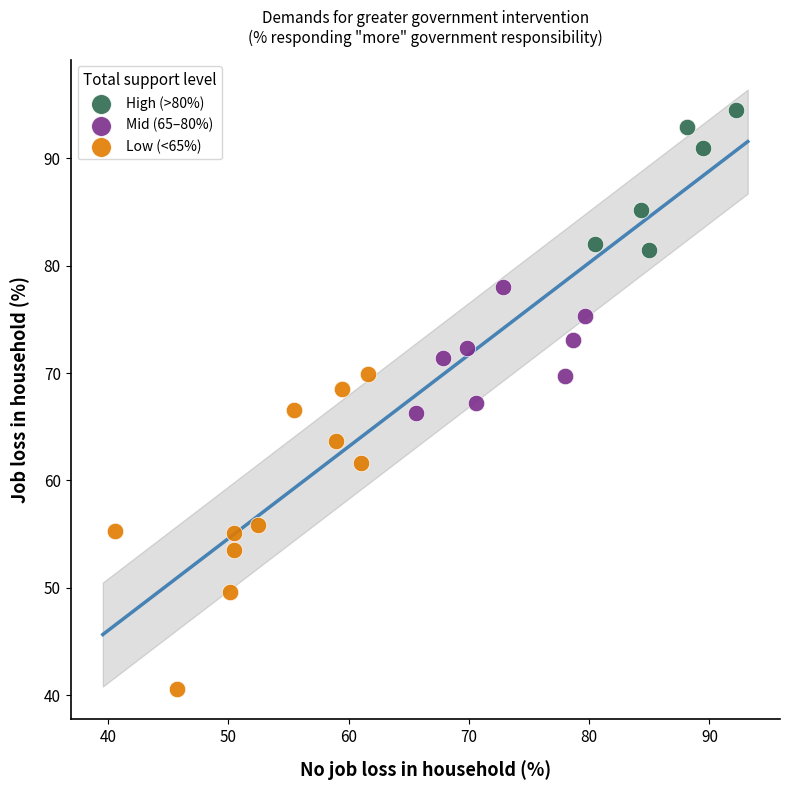

Which series reaches the minimum Y coordinate?

Low (<65%)